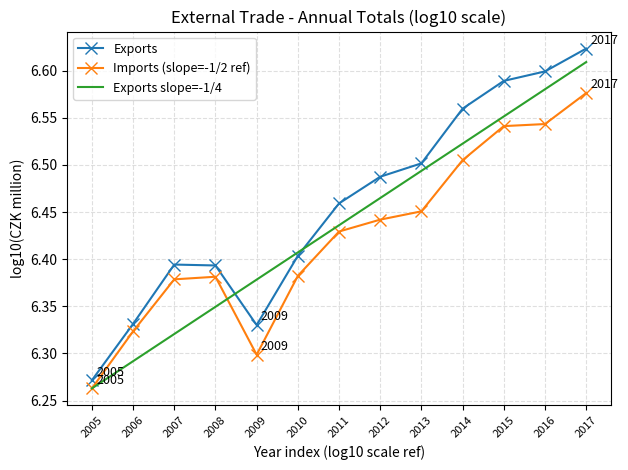

Between 2009 and 2011, which series saw the biggest shift?

Imports (slope=-1/2 ref)